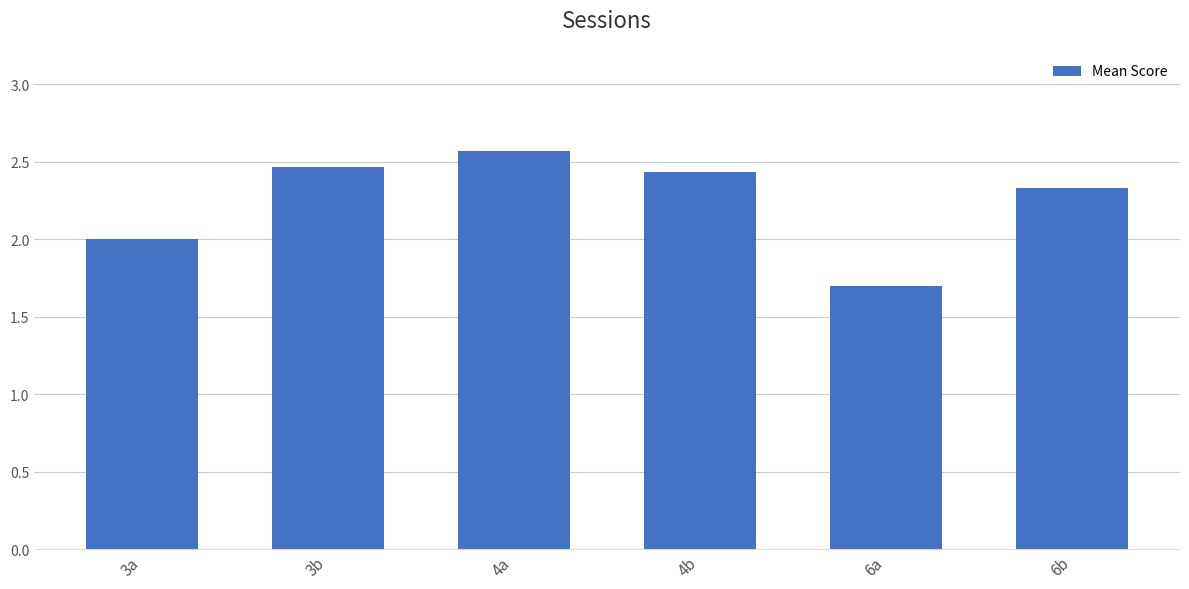

List the labels in order of value, largest first.

4a, 3b, 4b, 6b, 3a, 6a